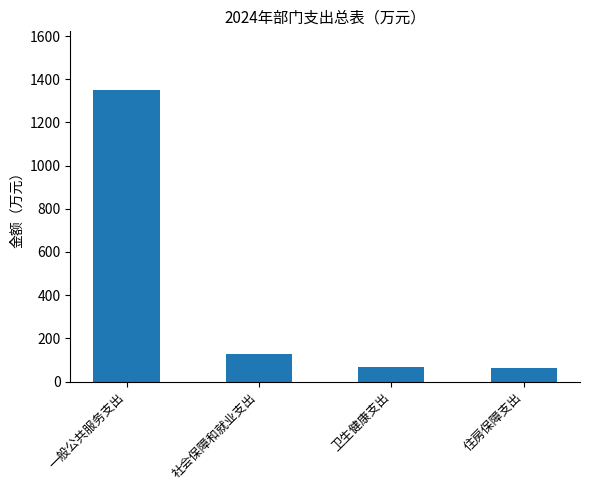

What position from the left is 卫生健康支出?

3